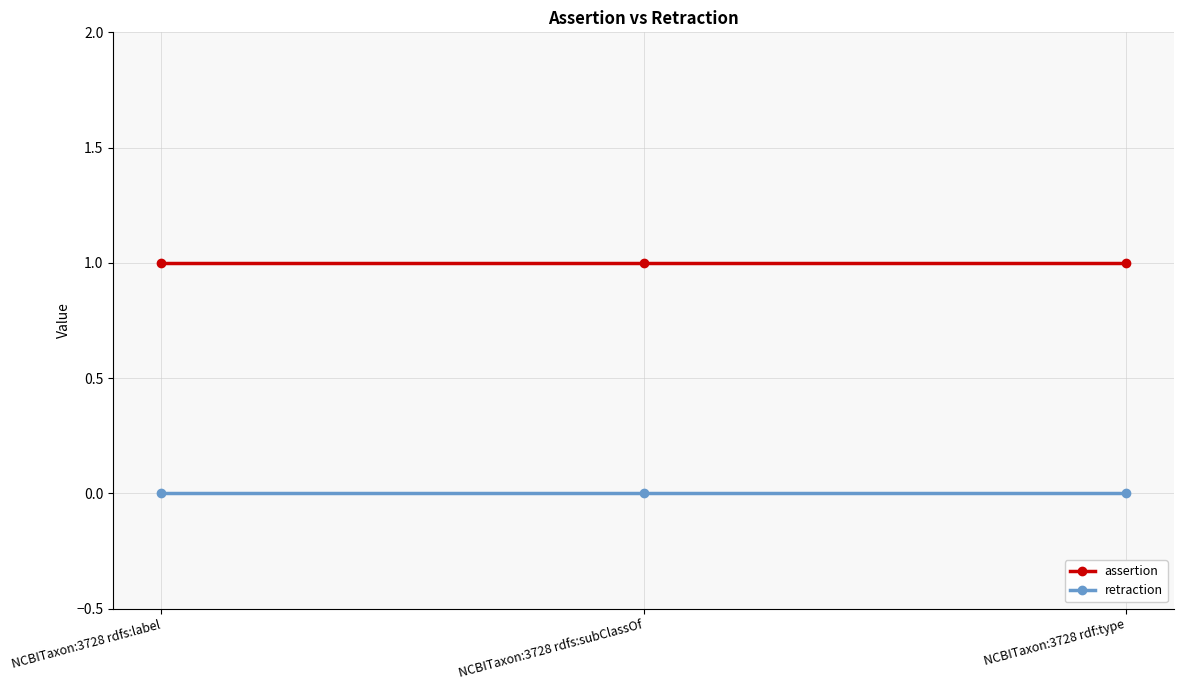

Rank the series by their maximum value, from highest to lowest.

assertion, retraction